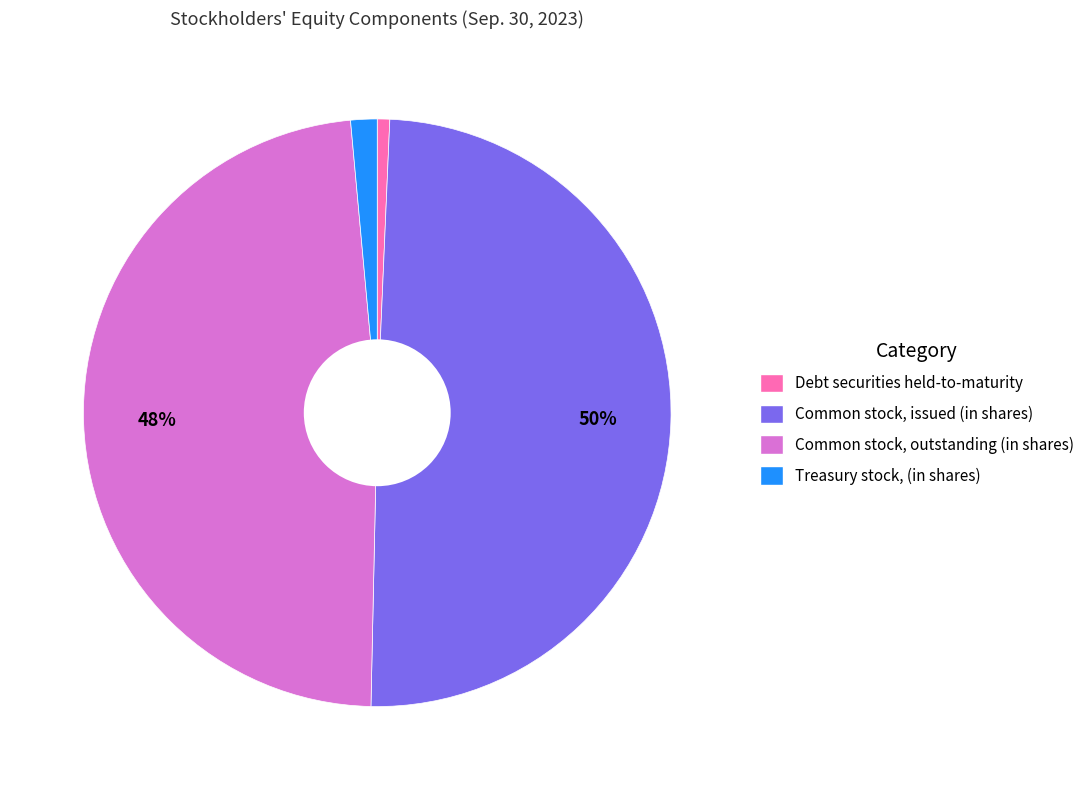

Is it true that Treasury stock, (in shares) is 1% of the pie?

True